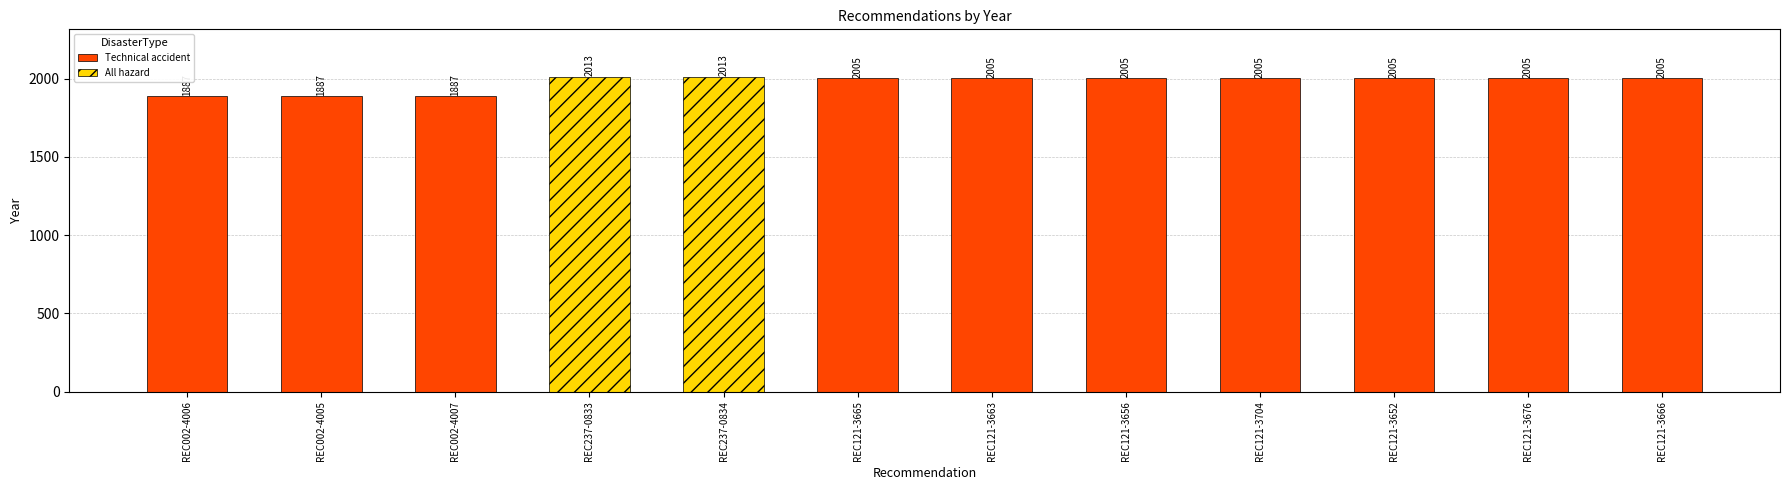

What is the label of the 8th bar from the right?

REC237-0834